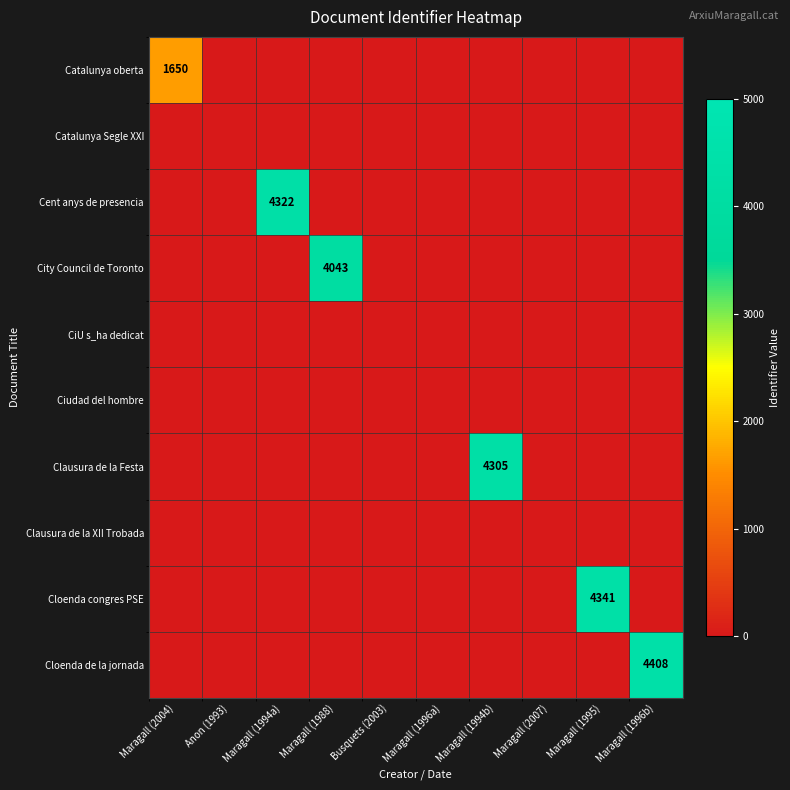

At how many categories does at least one series exceed 1206?

6